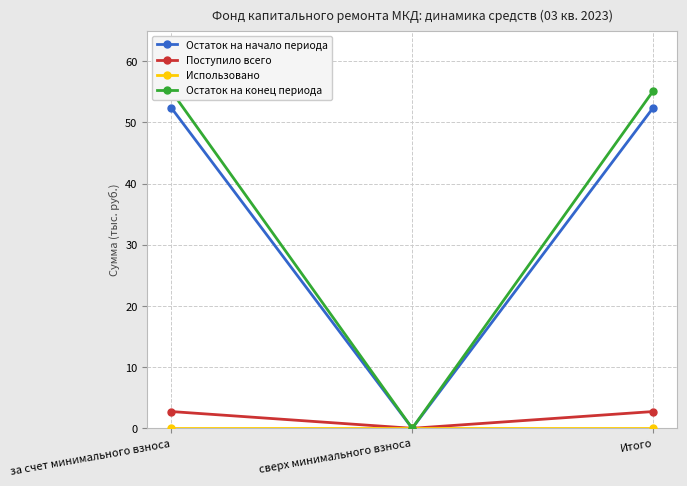

What are all the series names shown in the legend?

Остаток на начало периода, Поступило всего, Использовано, Остаток на конец периода